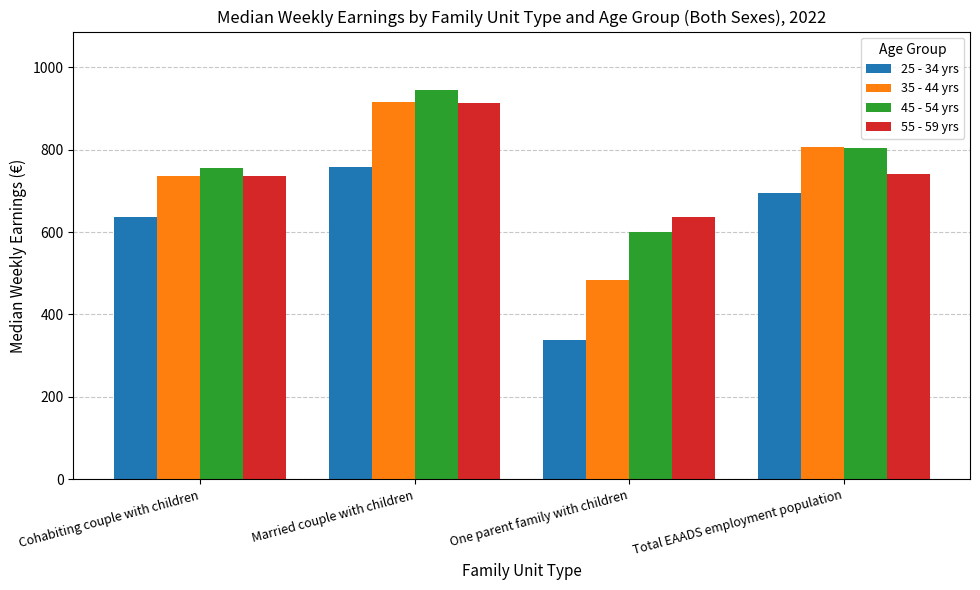

Which category has the highest value in the 45 - 54 yrs series?

Married couple with children